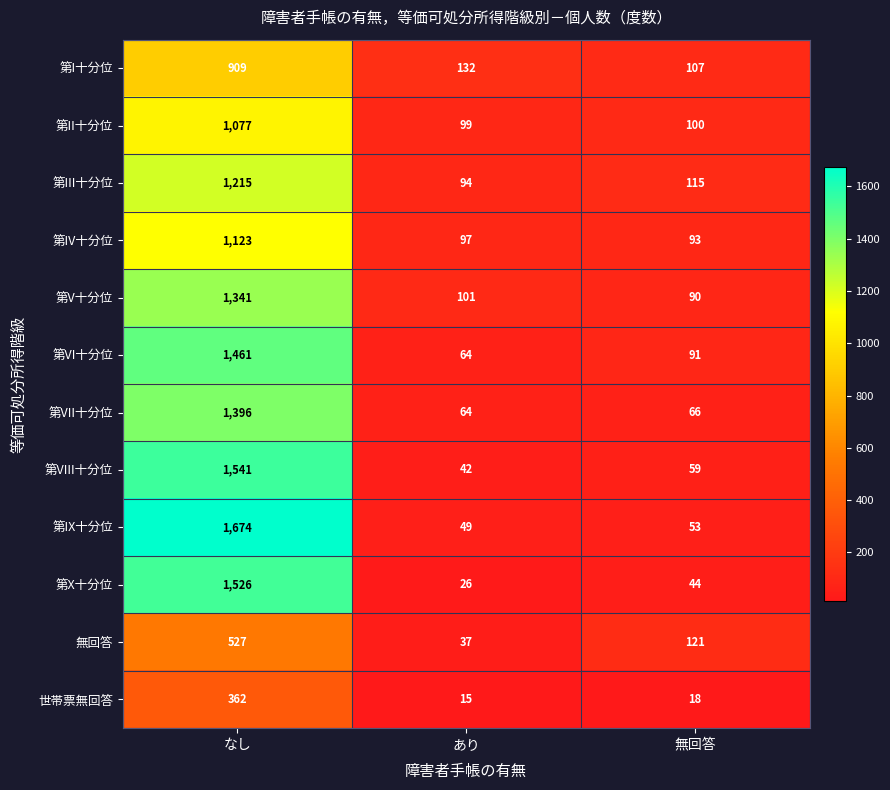

What is the difference between the highest and lowest values at なし?

1312